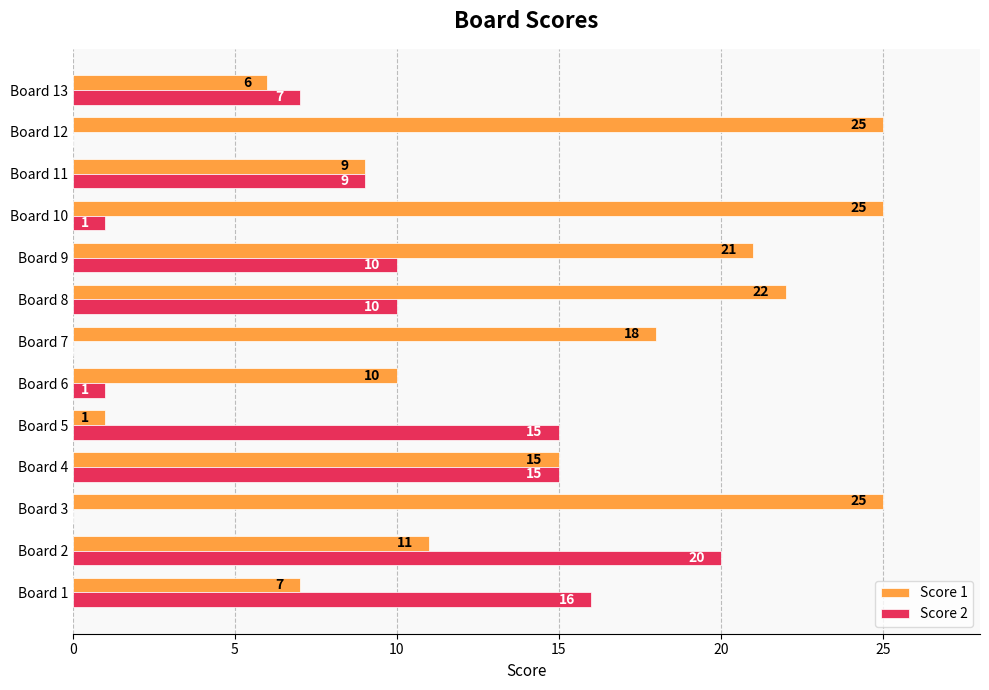

Which series changed the most between Board 7 and Board 13?

Score 1